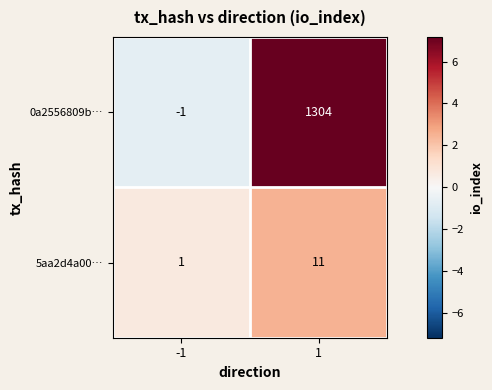

Between -1 and 1, which series saw the biggest shift?

0a2556809b…